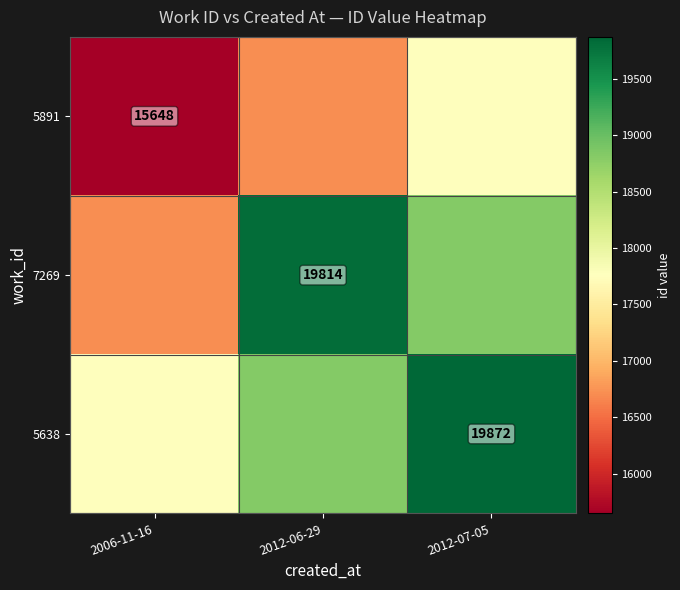

At which category does the chart reach its peak across all series?

2012-07-05